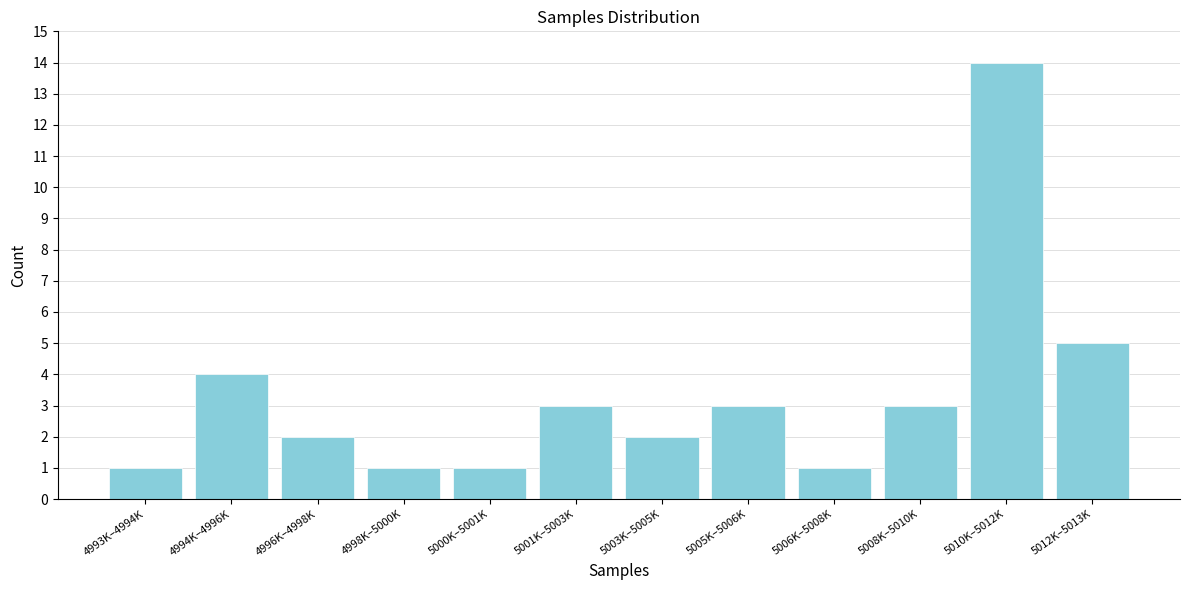

Reading left to right, extract all data points from this chart.

1	4	2	1	1	3	2	3	1	3	14	5